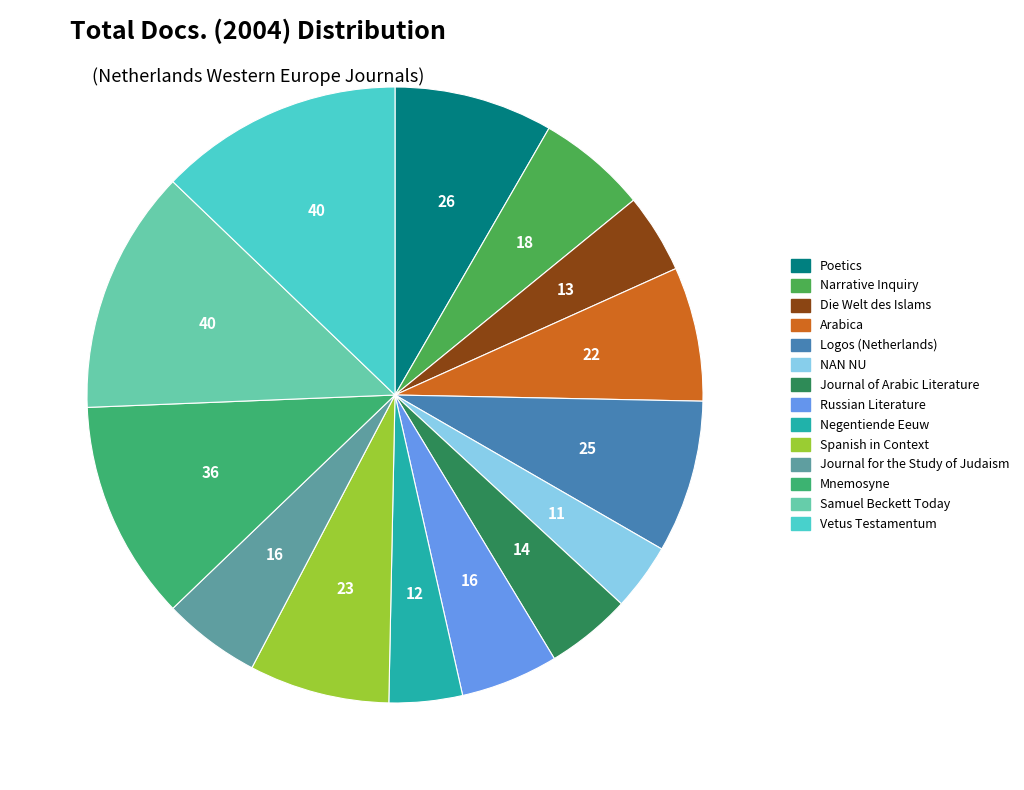

To the nearest percent, what portion does Logos (Netherlands) represent?

8%